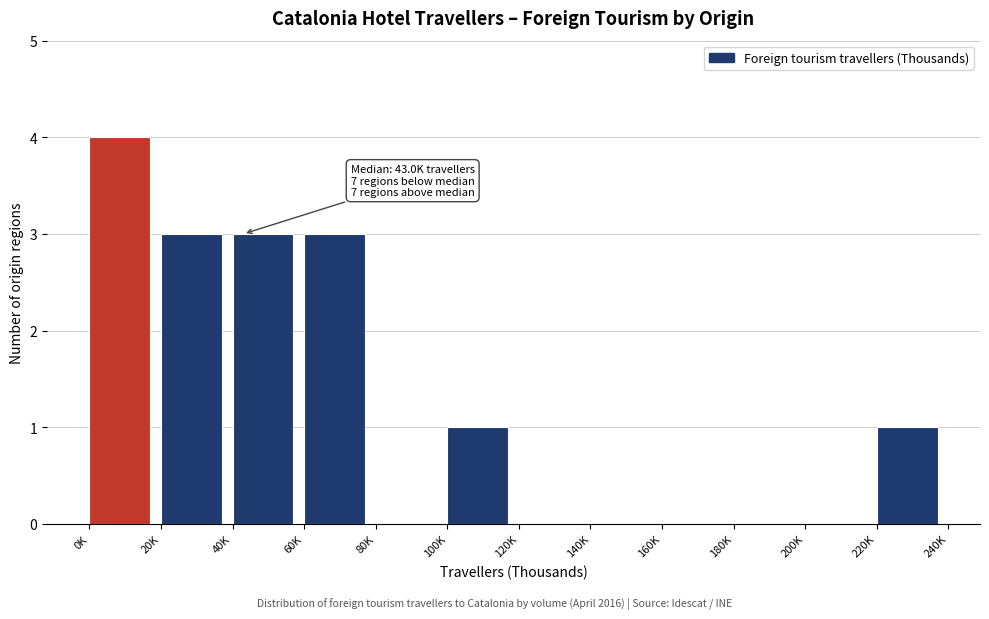

Reading left to right, what are all the values shown in this chart?

0K=4	20K=3	40K=3	60K=3	80K=0	100K=1	120K=0	140K=0	160K=0	180K=0	200K=0	220K=1